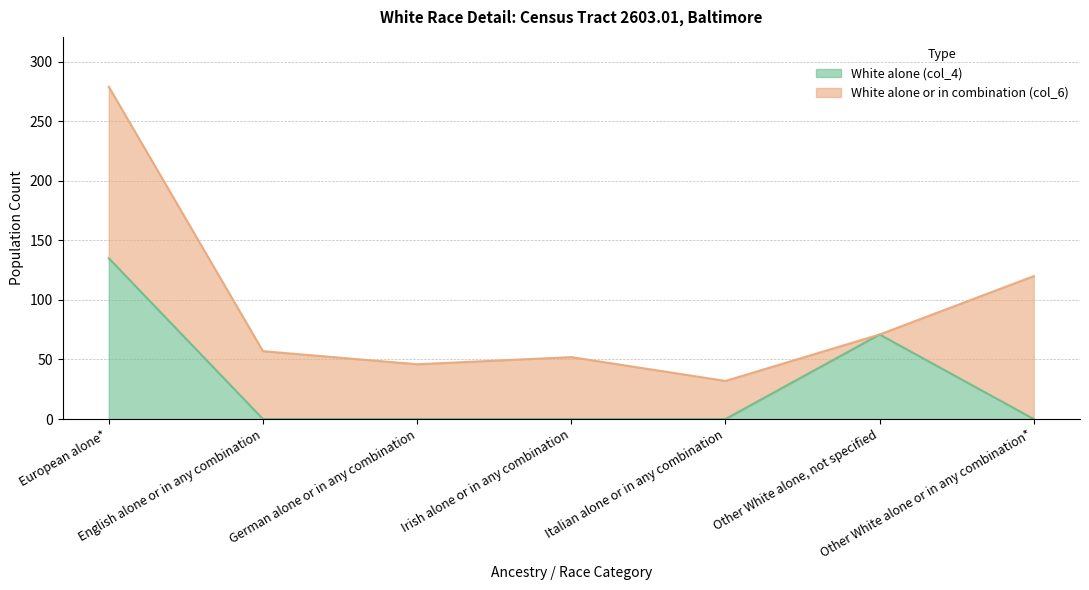

What is the label of the 7th point from the right?

European alone*